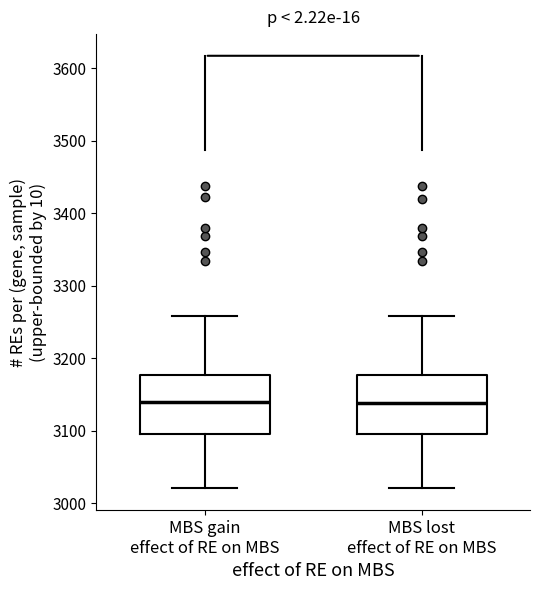

Where does the upper whisker of the box for MBS gain effect of RE on MBS end on the y-axis? The values are not printed on the chart, so give them approximately, as read against the axis.

3260